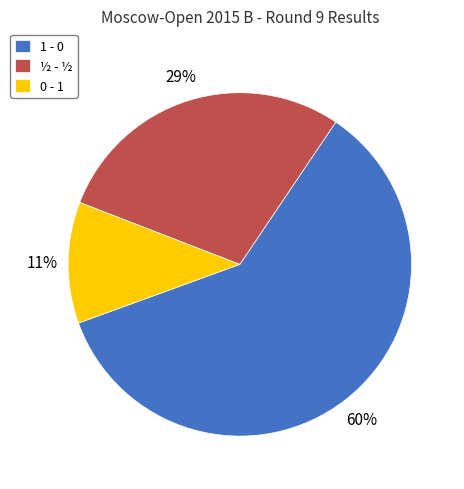

How many segments does this pie chart have?

3